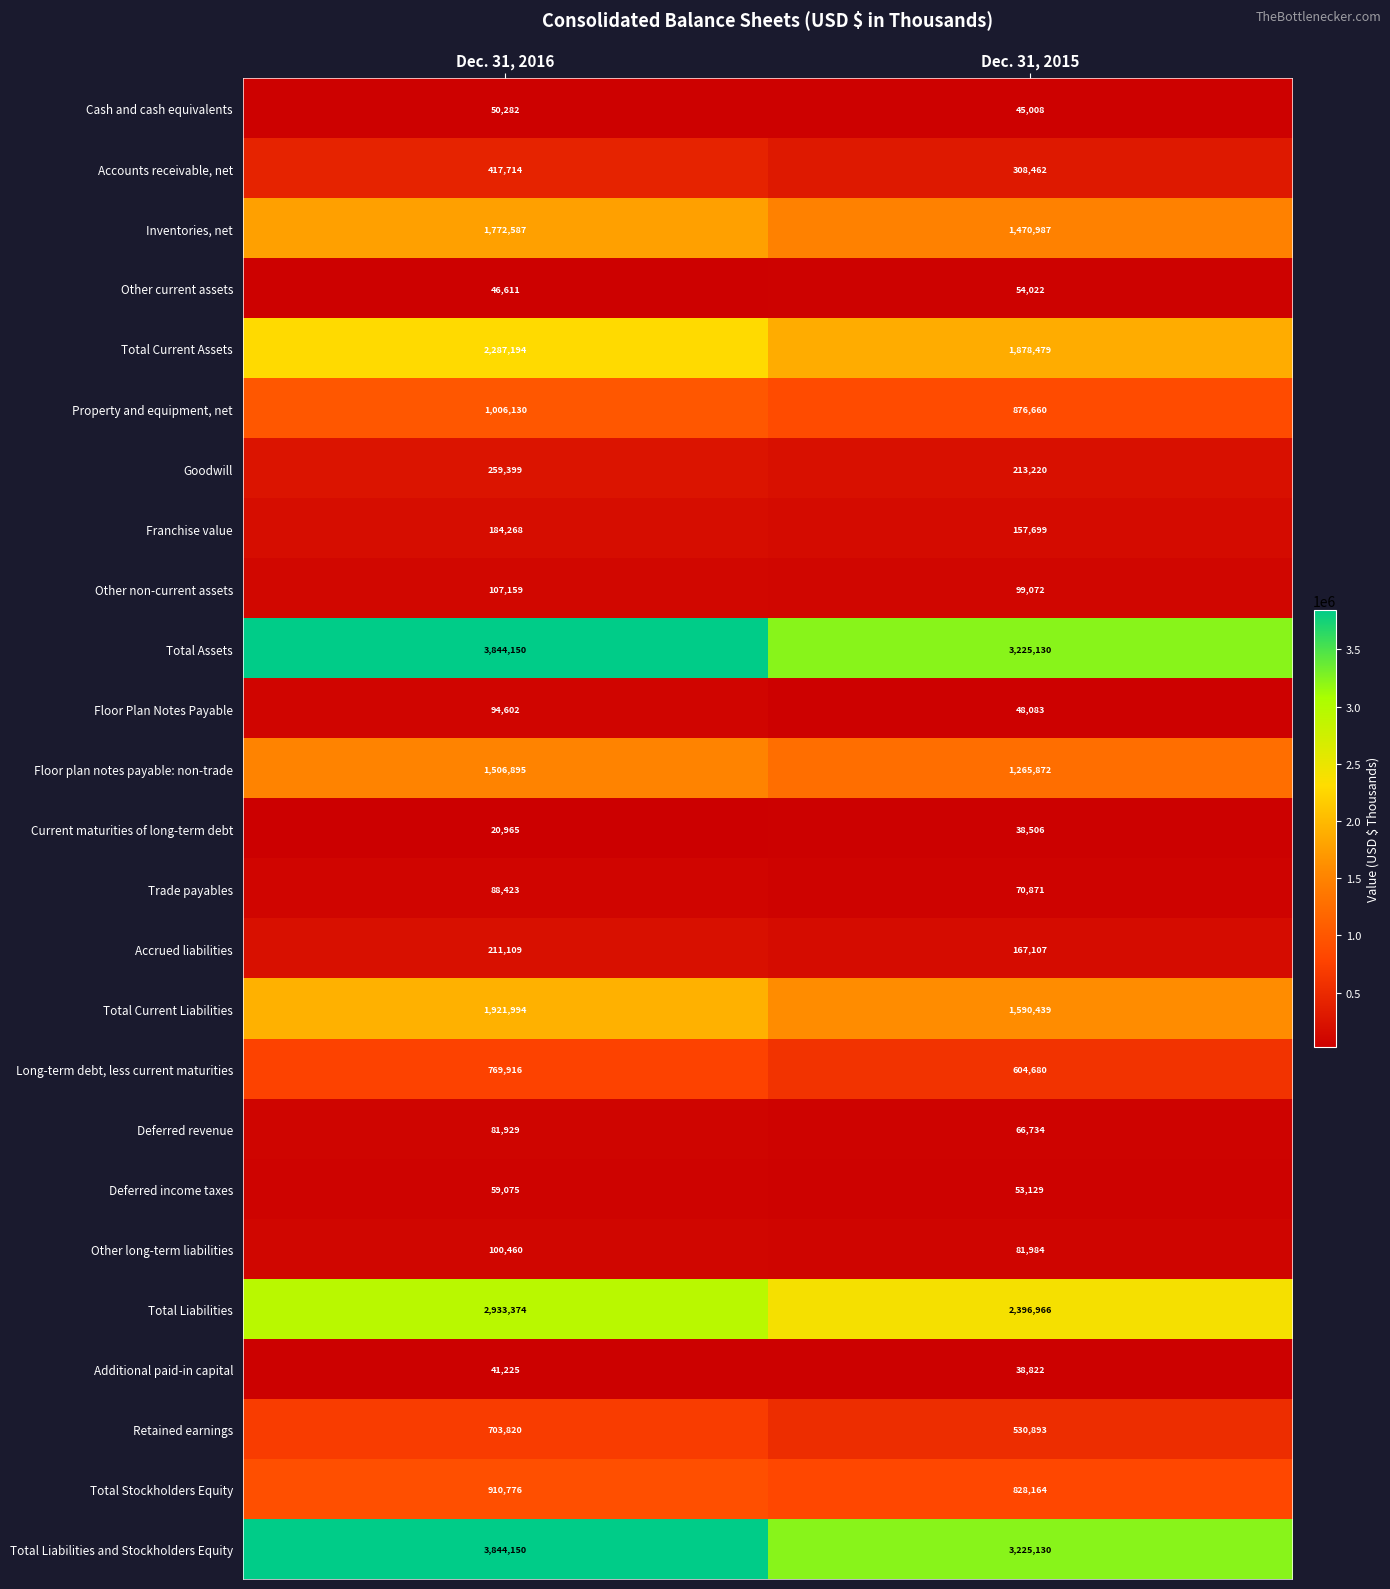

Rank the categories by Trade payables value from highest to lowest.

Dec. 31, 2016, Dec. 31, 2015